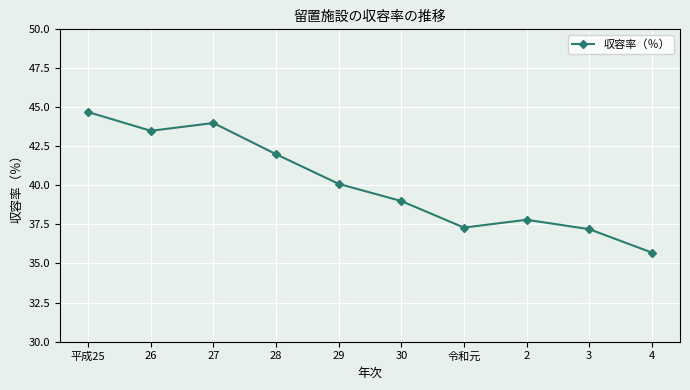

Read the value at 3.

37.2